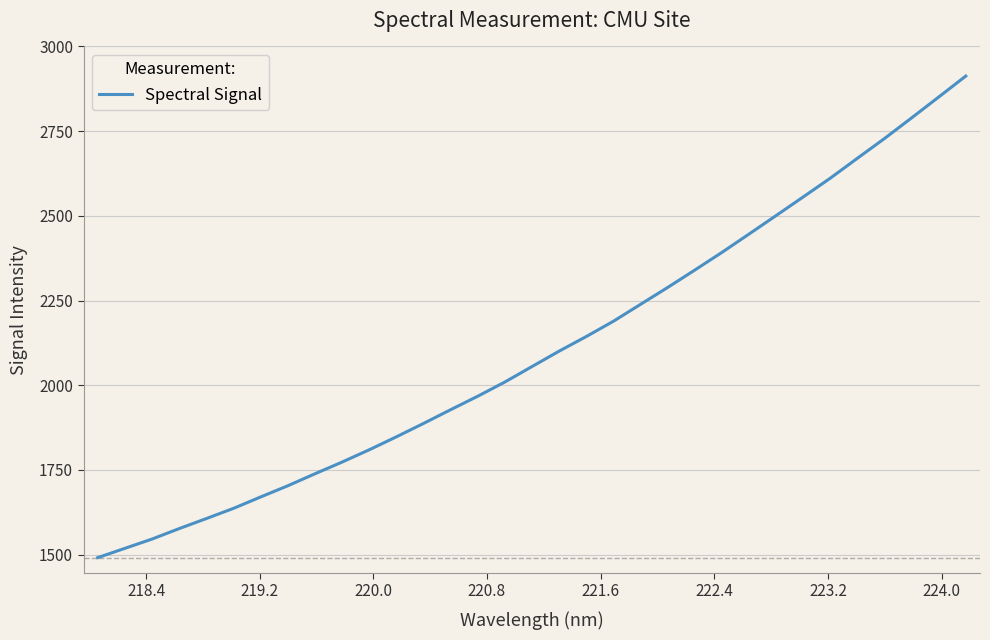

What is the greatest value displayed?

2912.7